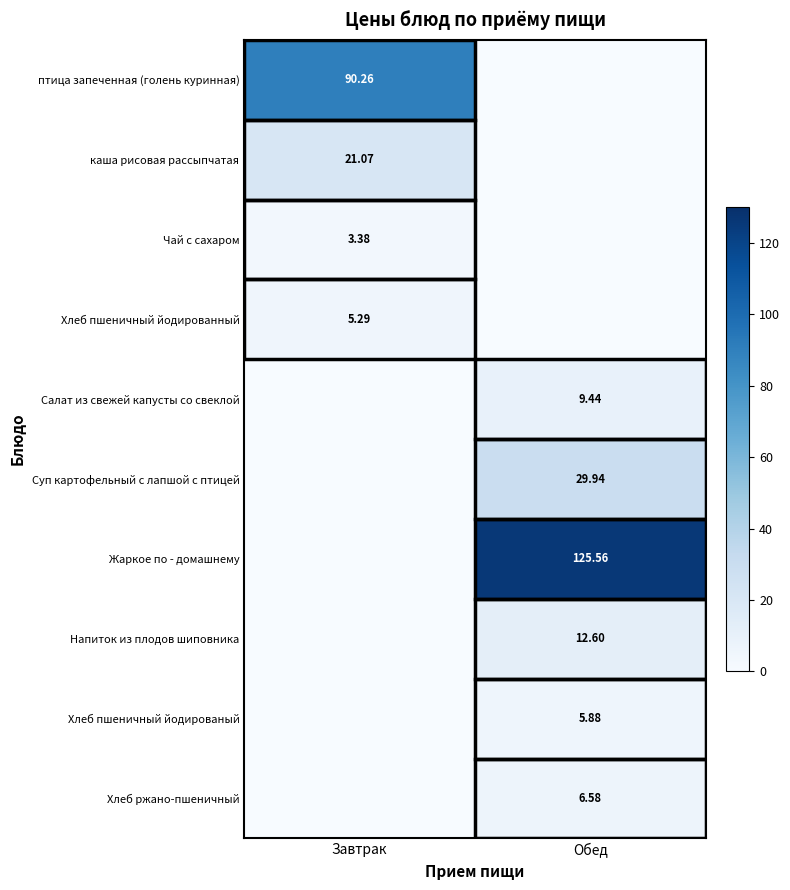

Is the value of Чай с сахаром at Завтрак greater than the value of Напиток из плодов шиповника at Обед?

No